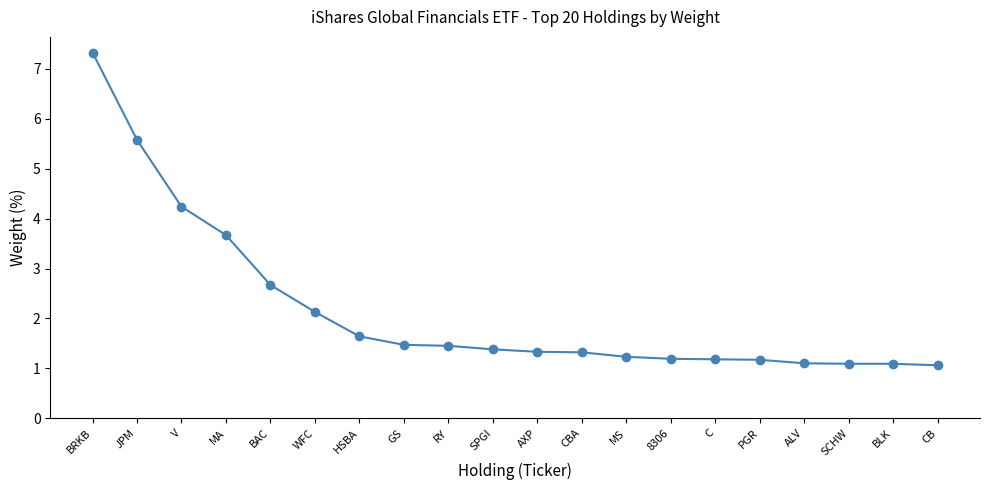

What position from the right is SPGI?

11